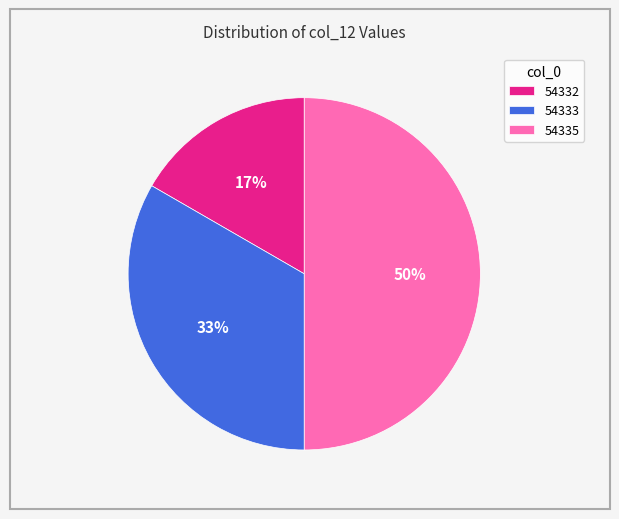

How many segments does this pie chart have?

3